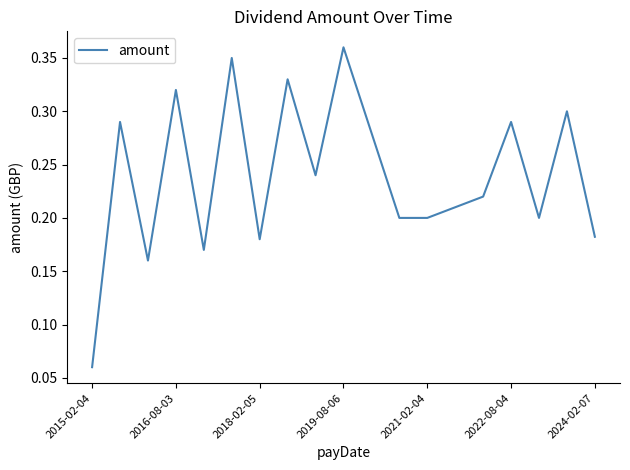

How many lines are shown in the chart?

1